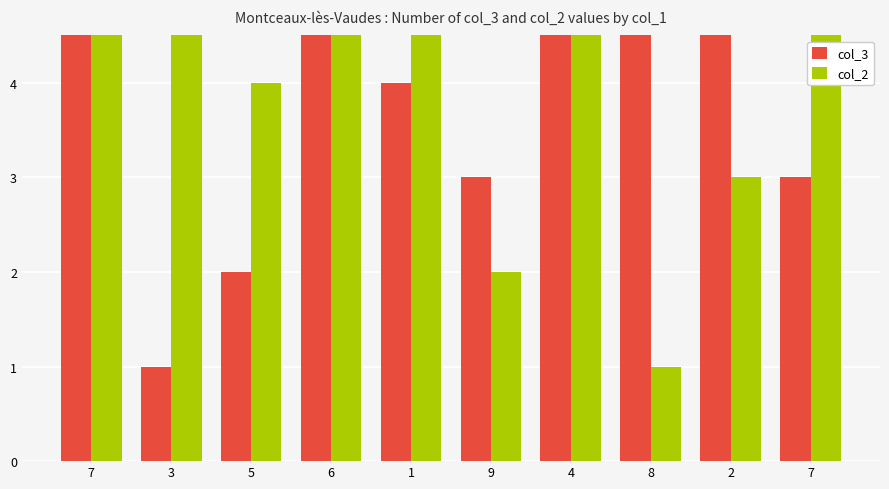

What value does the col_3 series have at 7?

3